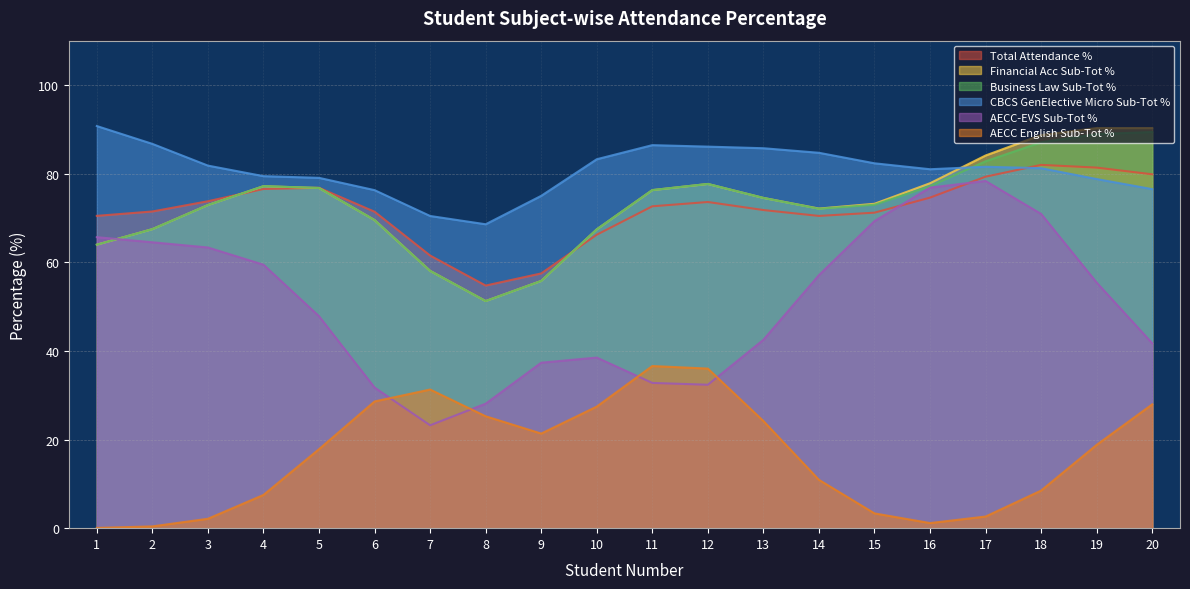

What is the sum of the AECC English Sub-Tot % values at 11 and 2?

37.0